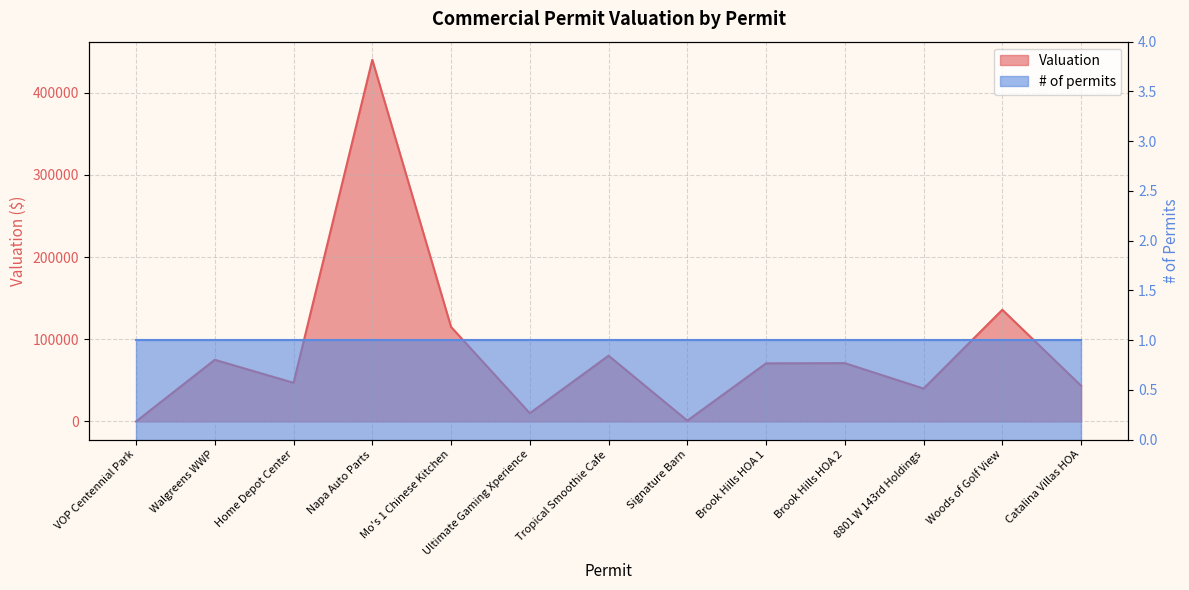

True or false: the data shows 41494 at Brook Hills HOA 2.

False